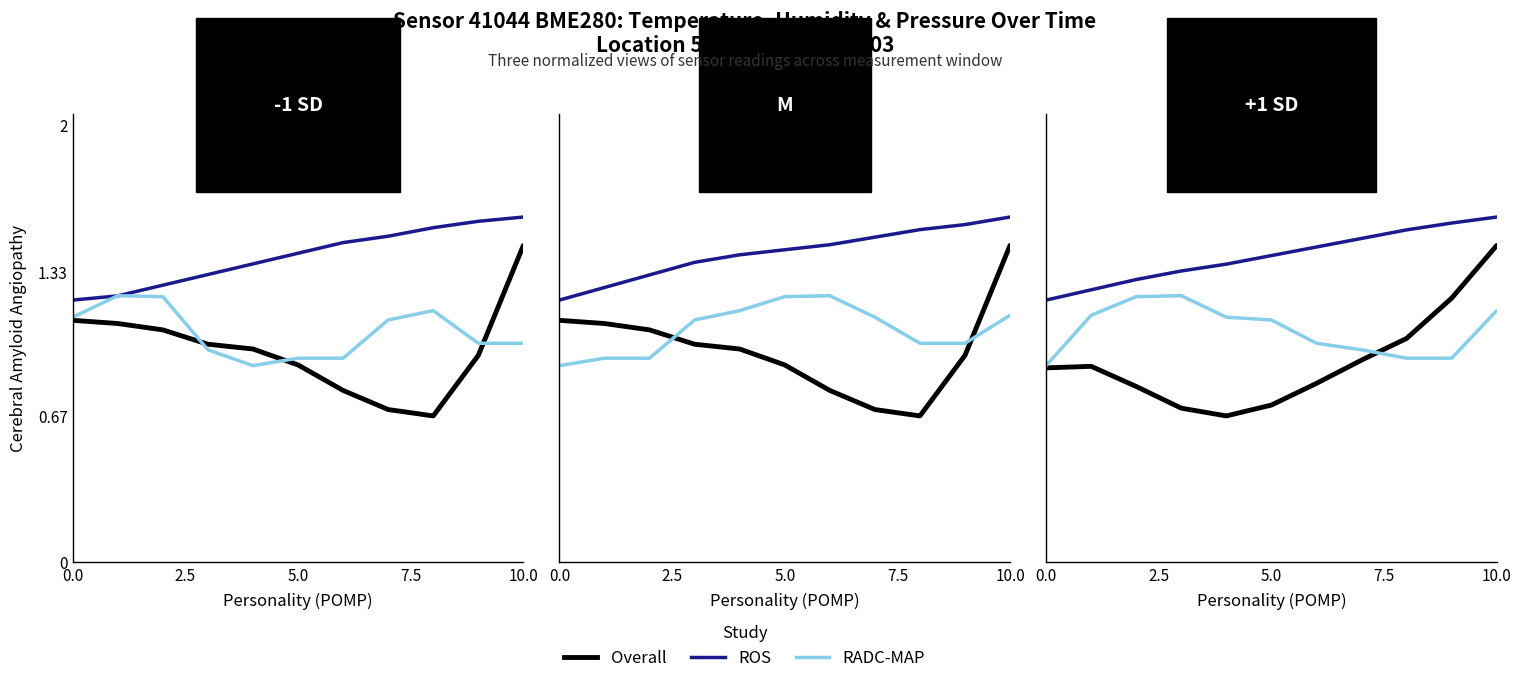

Is it true that ROS equals 0.4 at 7?

False